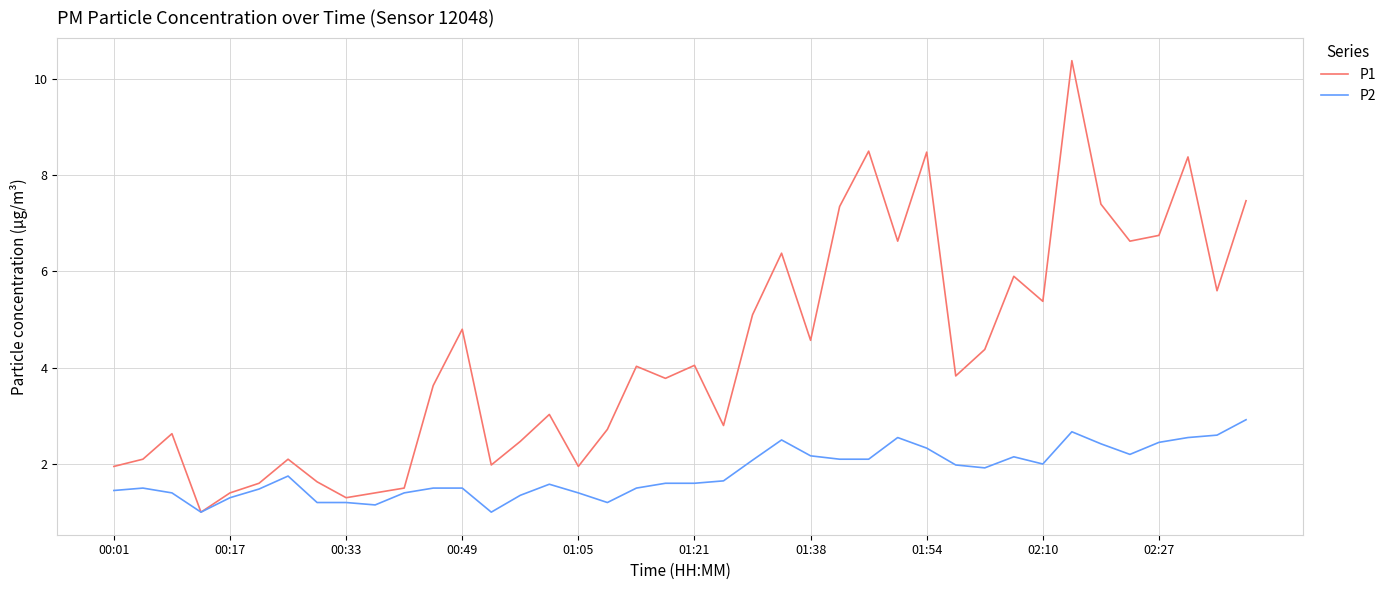

What is the lowest value of the P1 series?

1.0